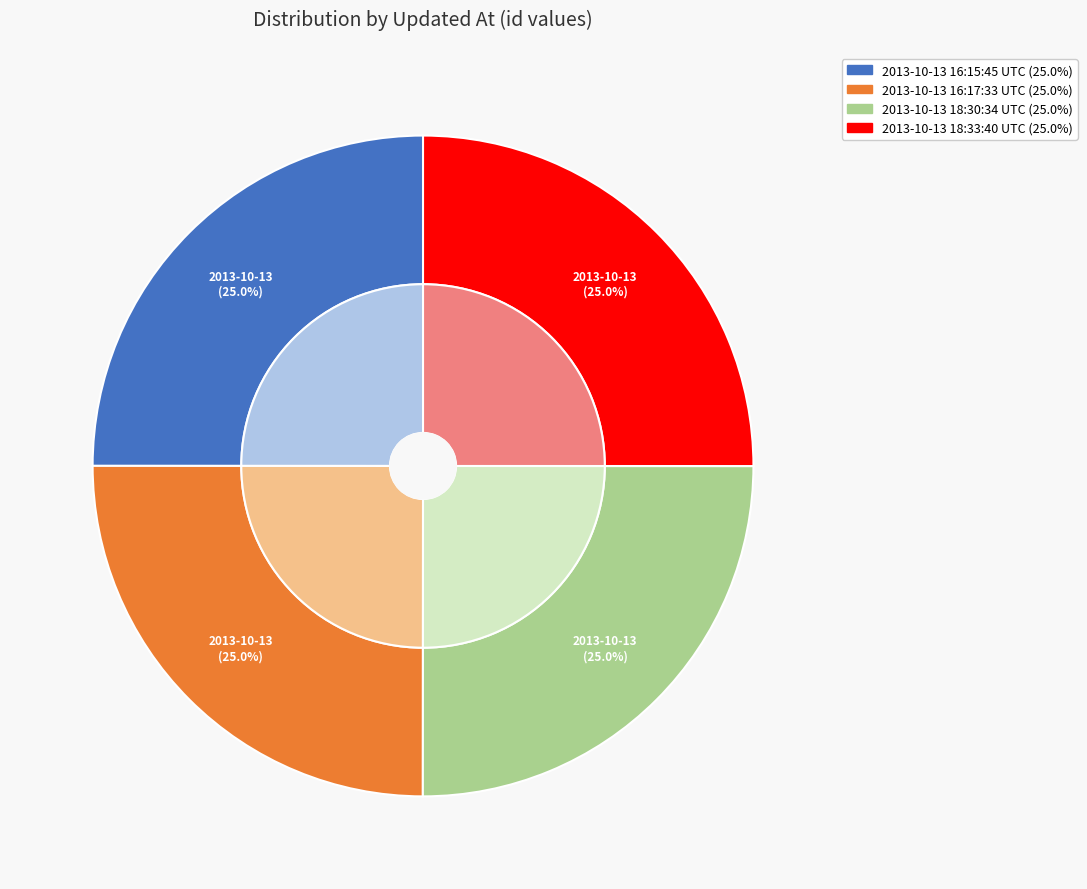

To the nearest percent, what portion does 2013-10-13 16:17:33 UTC represent?

25%